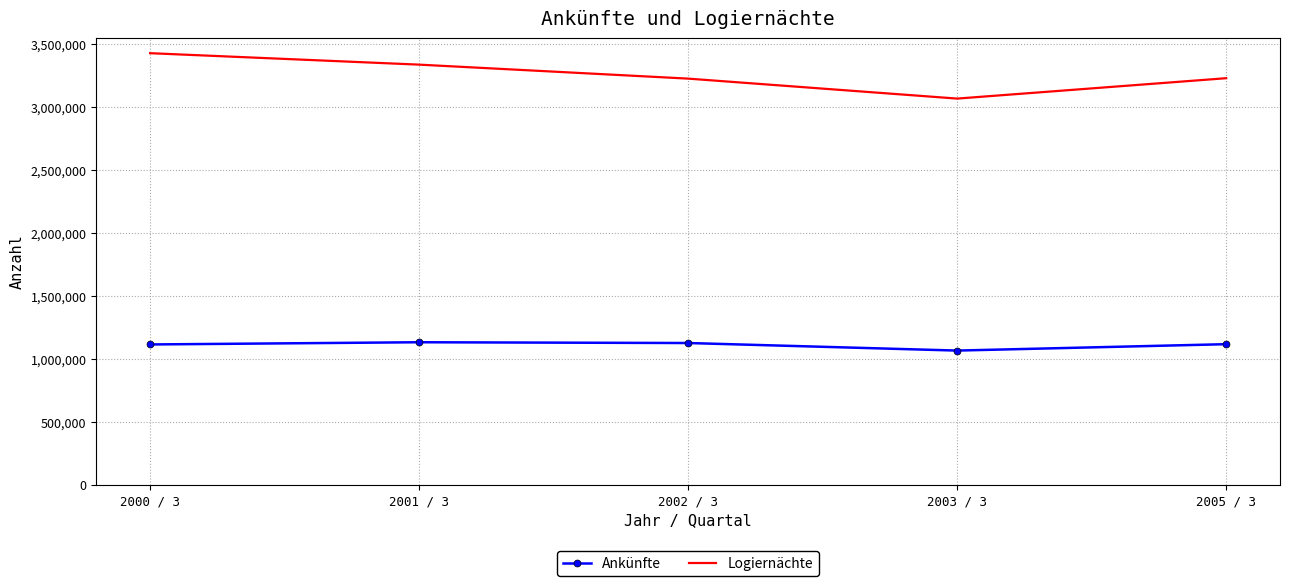

What is the minimum value for Ankünfte?

1065689